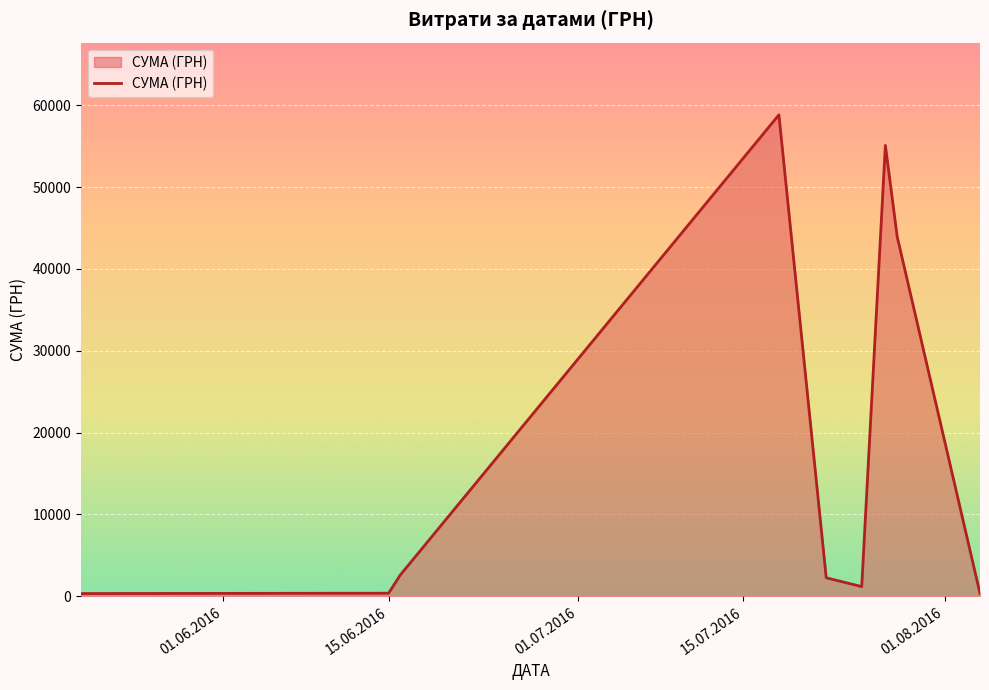

What is the difference between the maximum and minimum values?

58510.0